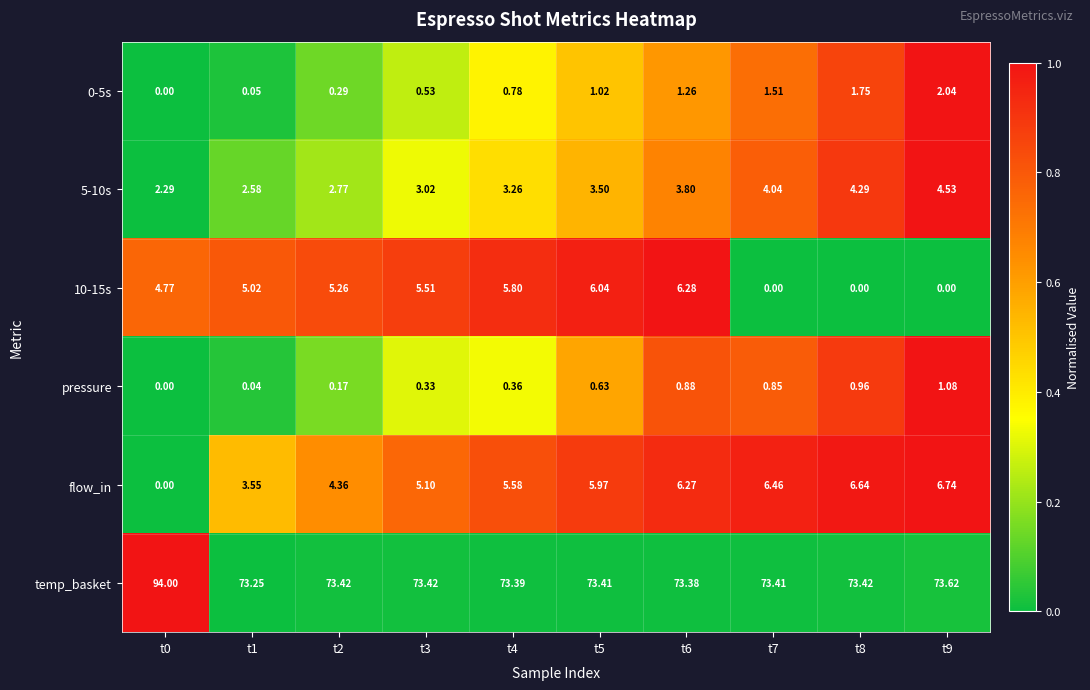

Which series changed the most between t0 and t5?

temp_basket